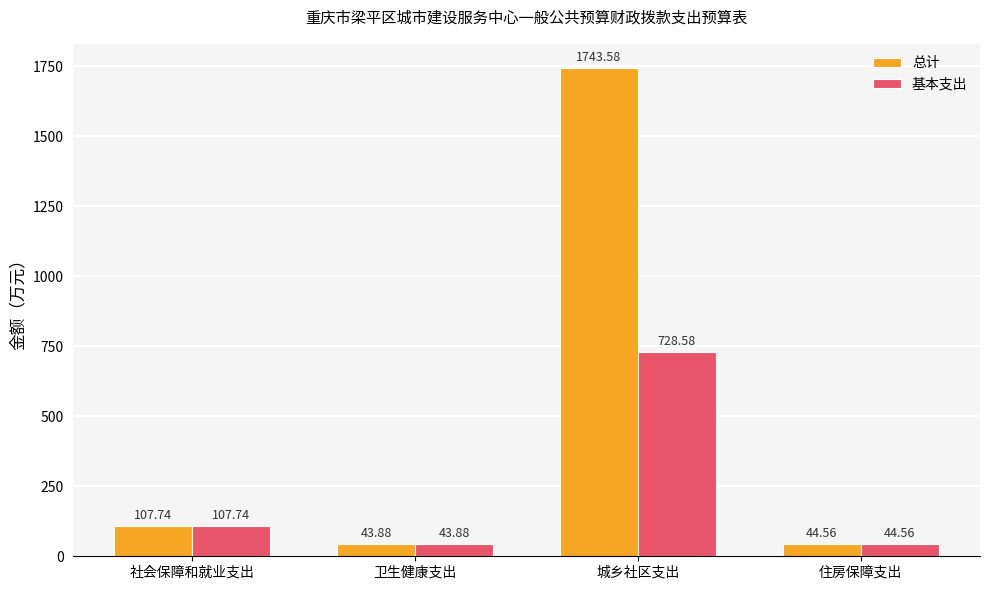

Are the bars grouped side by side (vs. stacked)?

Yes